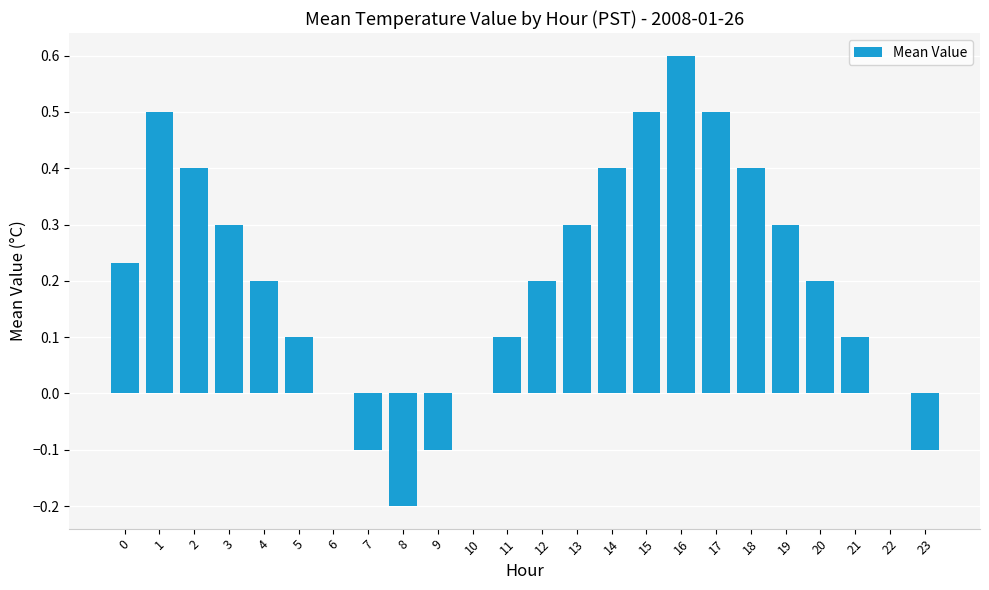

Are the bars grouped side by side (vs. stacked)?

No